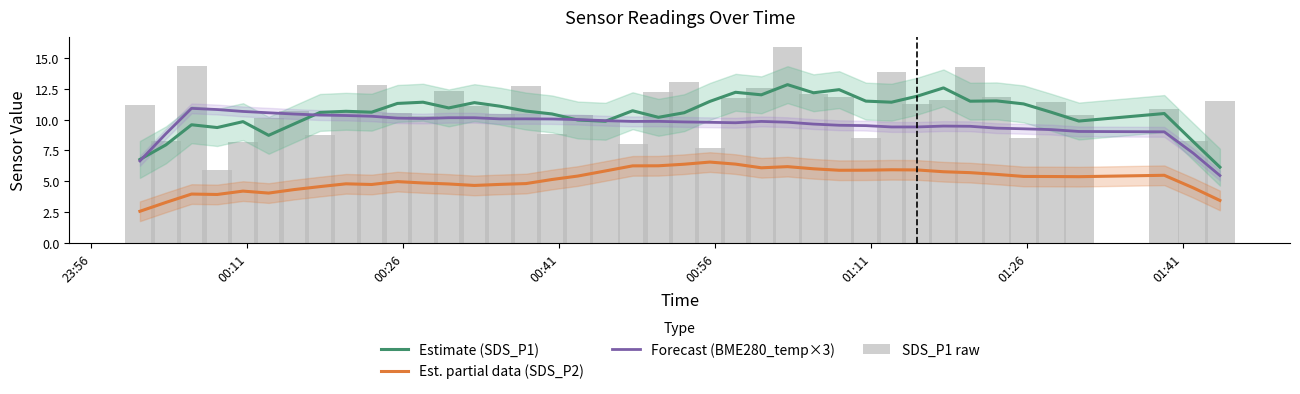

What is the greatest value displayed?

15.9